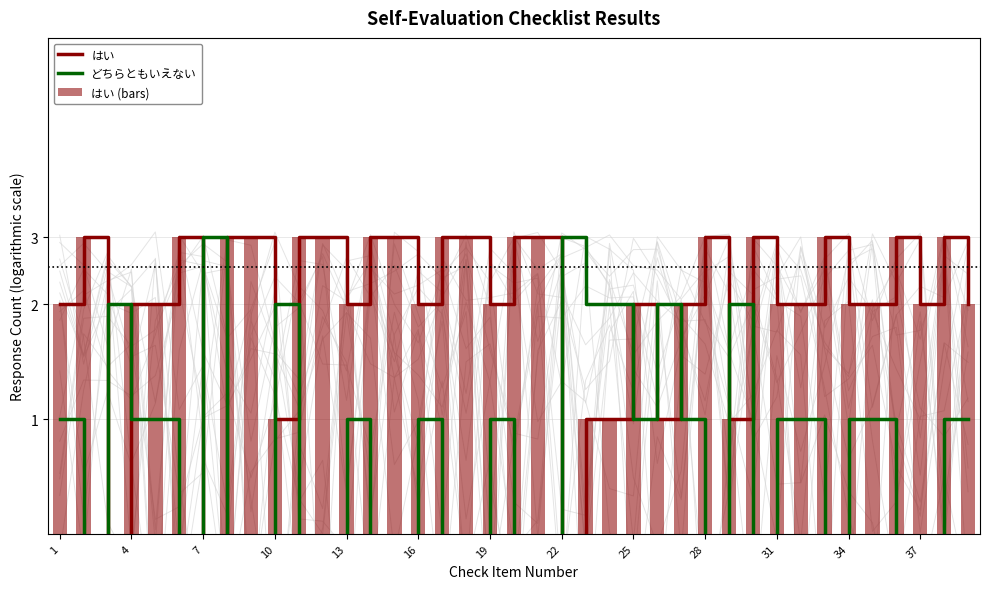

What is the value of the はい bar at the 4th from the left?

2